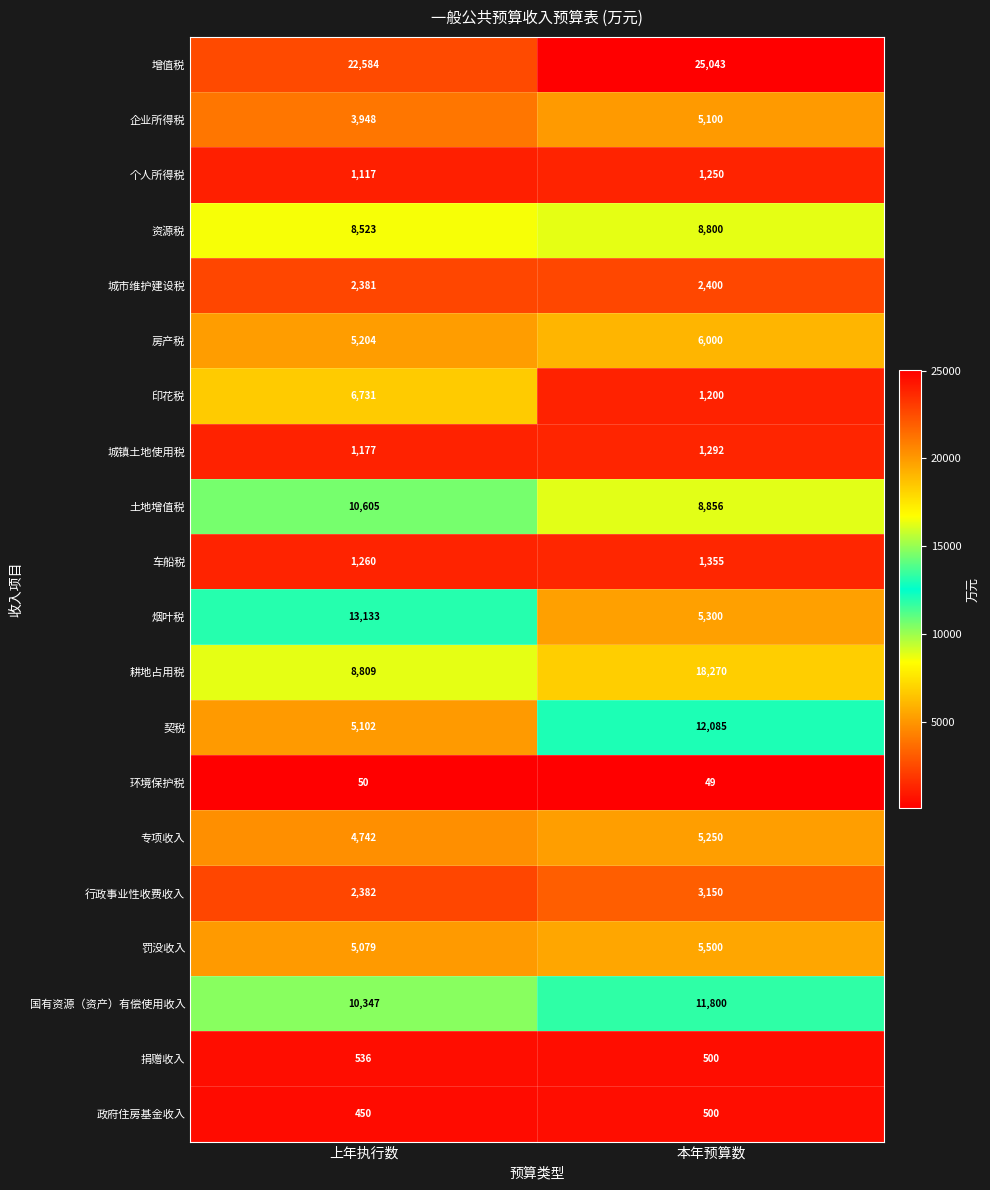

What value does the 增值税 series have at 上年执行数?

22584